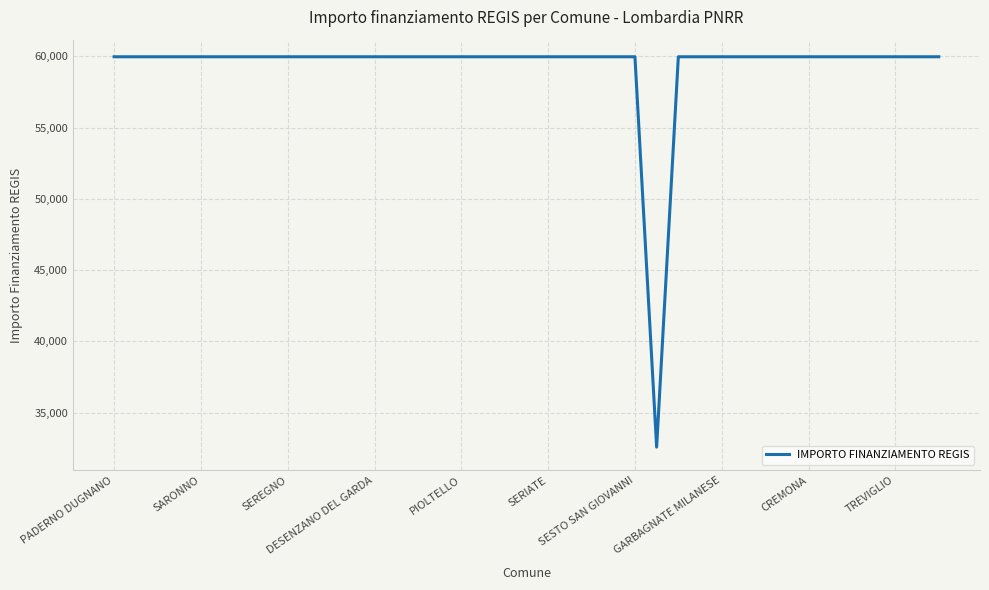

What is the minimum value shown in the chart?

32589